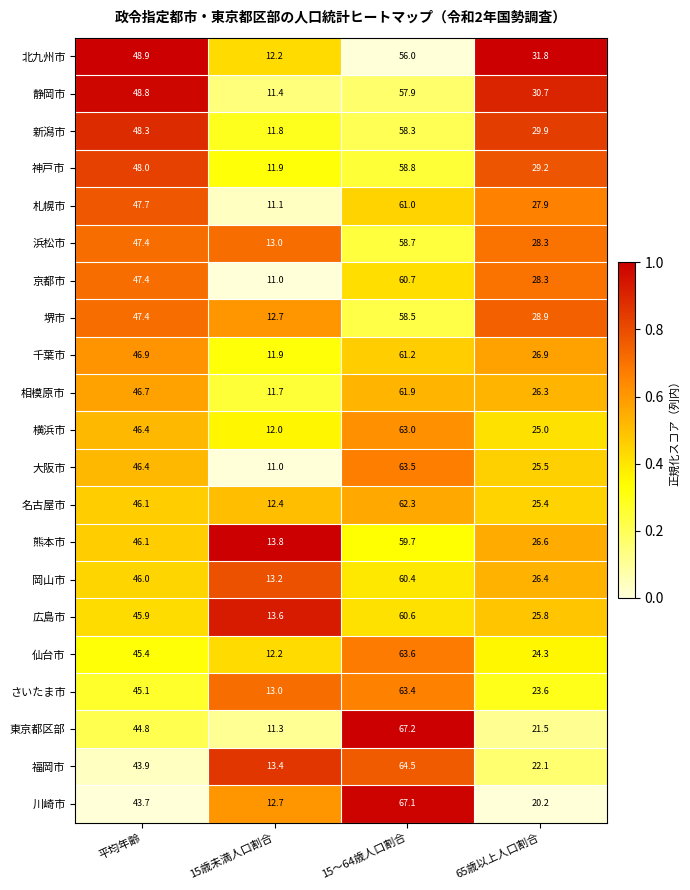

At which category is the sum across all series the highest?

15～64歳人口割合